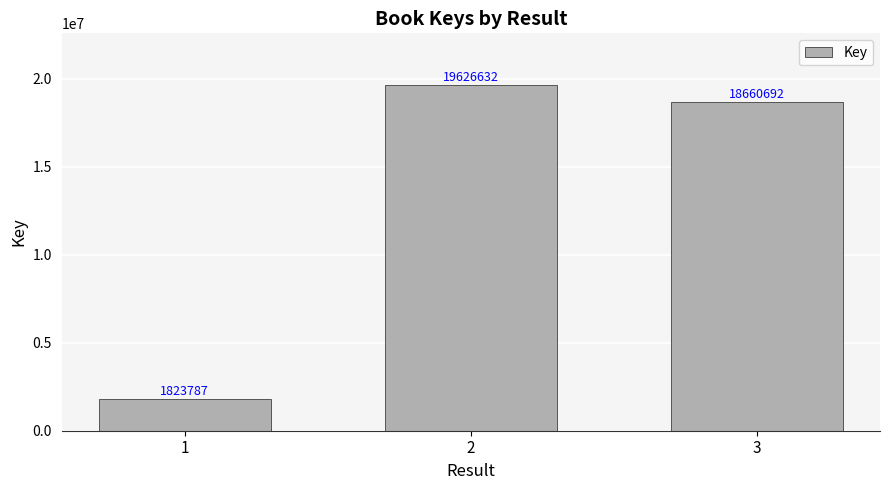

What is the sum of the values at 1 and 3?

20484479